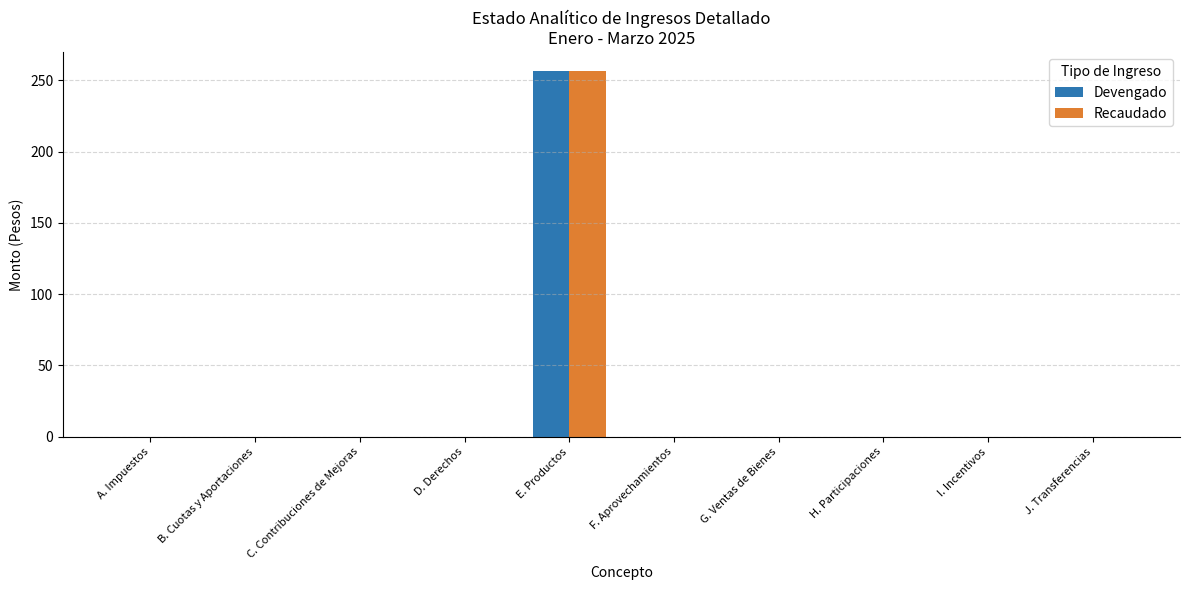

What is the highest value of the Devengado series?

256.8